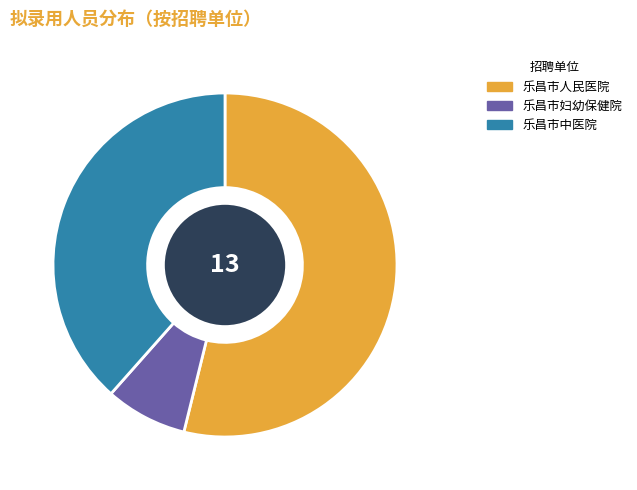

What percentage is NOT represented by 乐昌市妇幼保健院?

92.3%